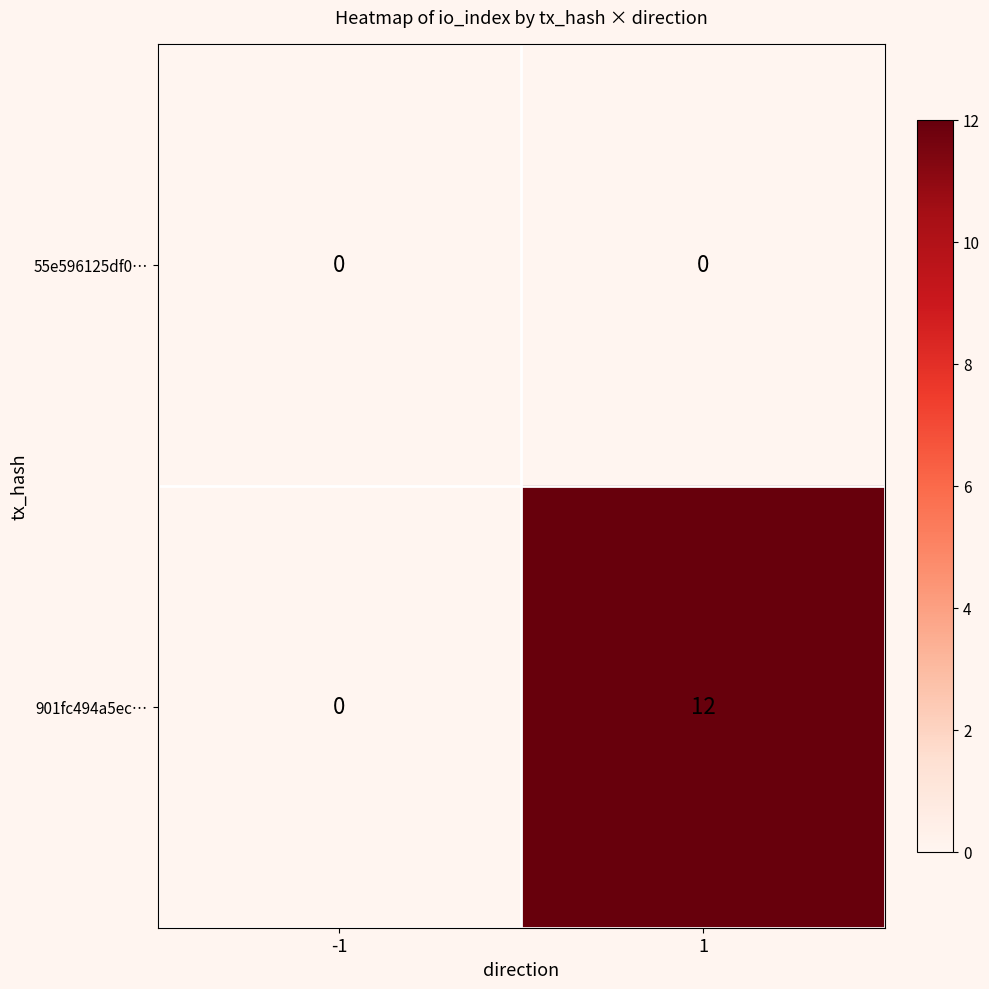

Which series has the largest total across all categories?

901fc494a5ec…